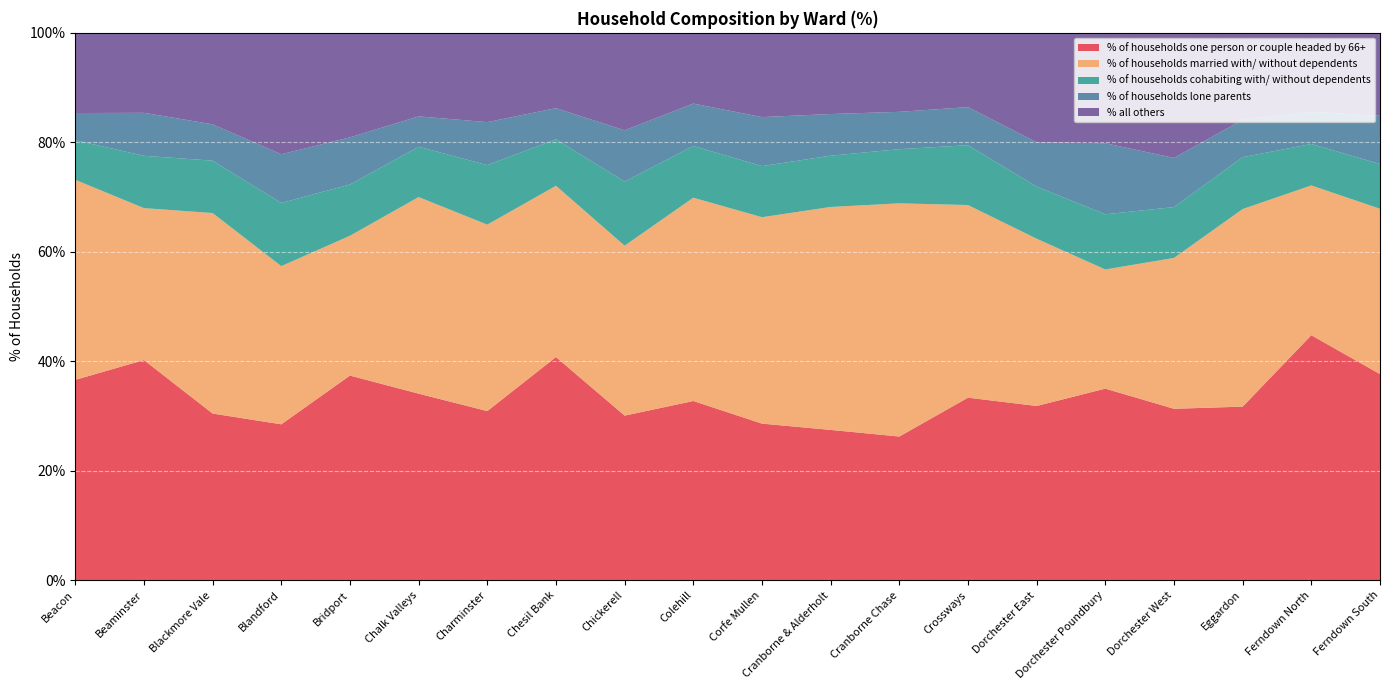

Reading left to right, list all the values displayed in this chart.

% of households one person or couple headed by 66+: 36.6	40.2	30.4	28.5	37.4	34.1	30.9	40.8	30.1	32.7	28.6	27.5	26.2	33.4	31.8	35.0	31.3	31.7	44.8	37.6
% of households married with/ without dependents: 36.5	27.8	36.6	28.9	25.5	35.9	34.1	31.3	31.1	37.1	37.7	40.7	42.6	35.2	30.6	21.8	27.6	36.1	27.4	30.2
% of households cohabiting with/ without dependents: 7.2	9.6	9.6	11.5	9.4	9.2	10.9	8.5	11.7	9.5	9.3	9.4	9.9	10.9	9.5	10.1	9.3	9.5	7.6	8.2
% of households lone parents: 5.0	7.8	6.6	8.9	8.6	5.5	7.8	5.7	9.4	7.7	9.0	7.6	6.8	7.0	8.1	13.0	9.0	6.9	5.9	8.8
% all others: 14.7	14.6	16.7	22.2	19.1	15.3	16.3	13.8	17.8	12.9	15.4	14.8	14.4	13.6	20.0	20.2	22.8	15.9	14.4	15.2